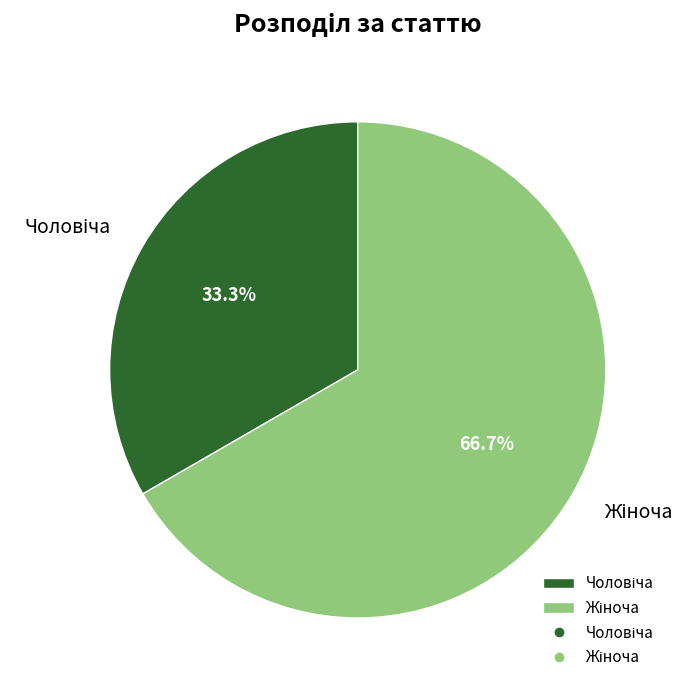

Is there any slice that represents more than half of the pie?

Yes